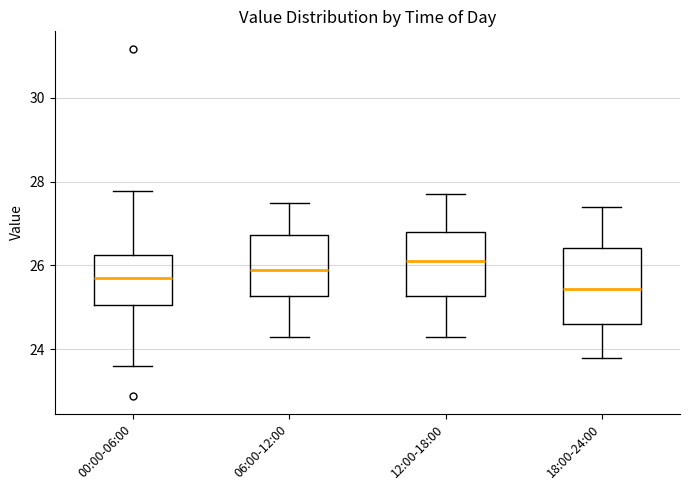

Where is the upper edge of the box for 00:00-06:00 on the y-axis? The values are not printed on the chart, so give them approximately, as read against the axis.

26.2